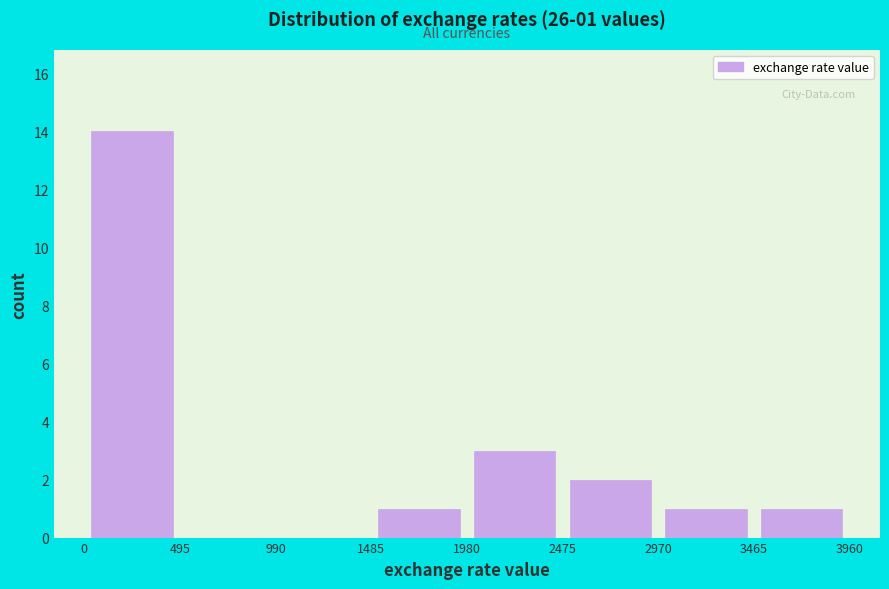

Over which range of the x-axis is the bar tallest?

0 to 495